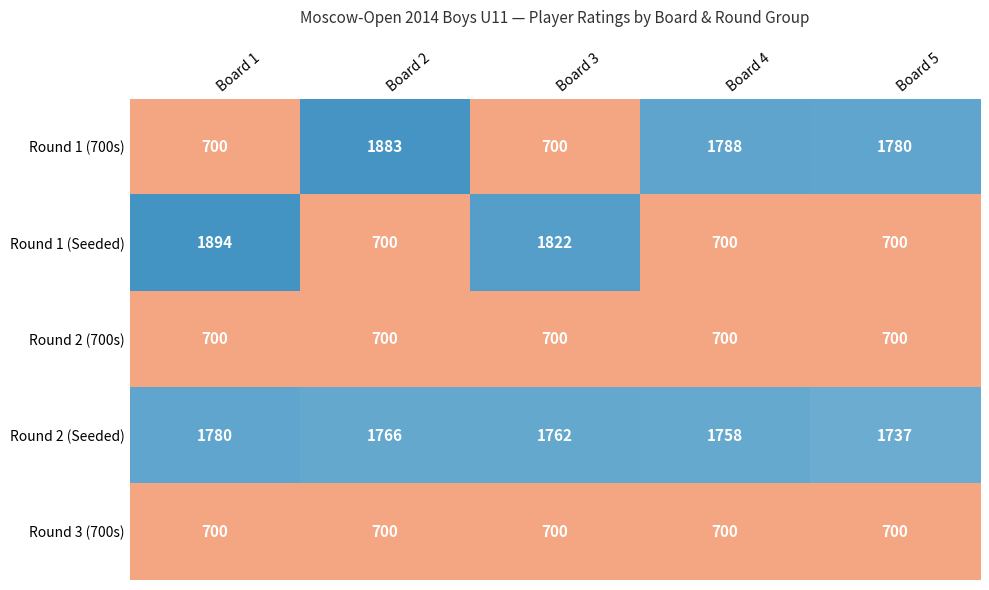

The Round 1 (700s) series shows 1018 at Board 1. True or false?

False